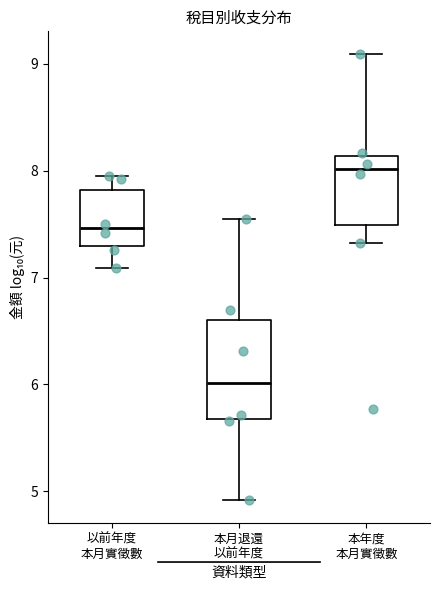

Which box has the highest median line?

本年度 本月實徵數